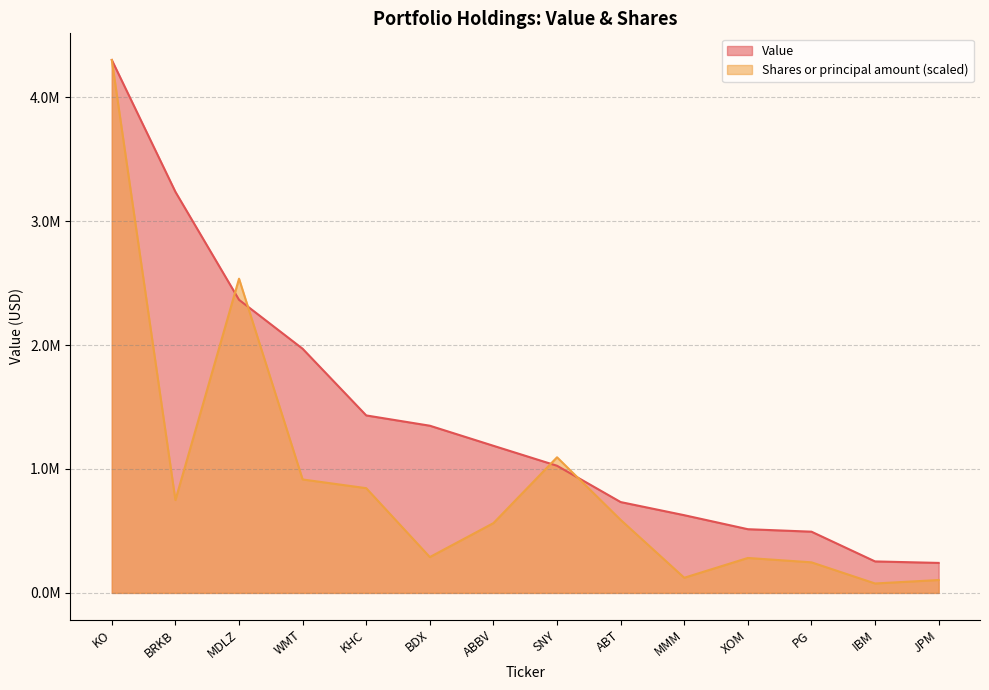

At how many categories does at least one series exceed 2243395?

3